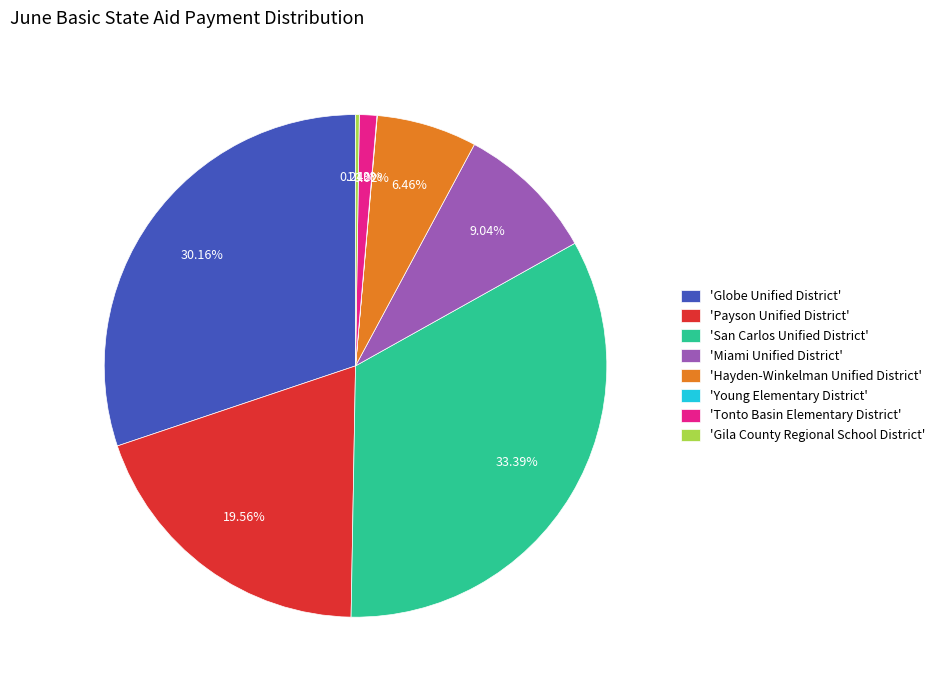

Is there any slice that represents more than half of the pie?

No